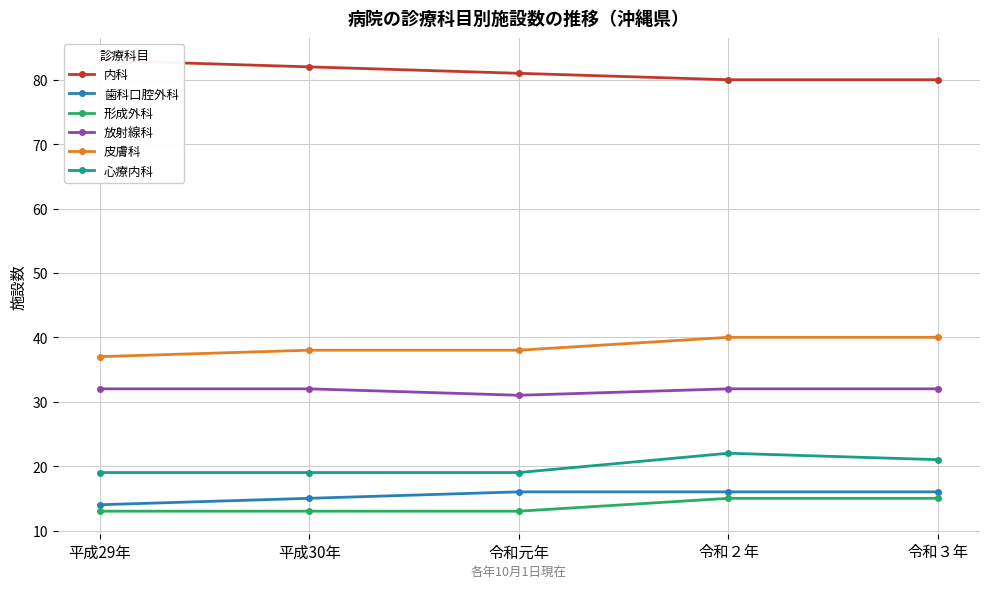

True or false: 心療内科 has a value of 19 at 平成29年.

True